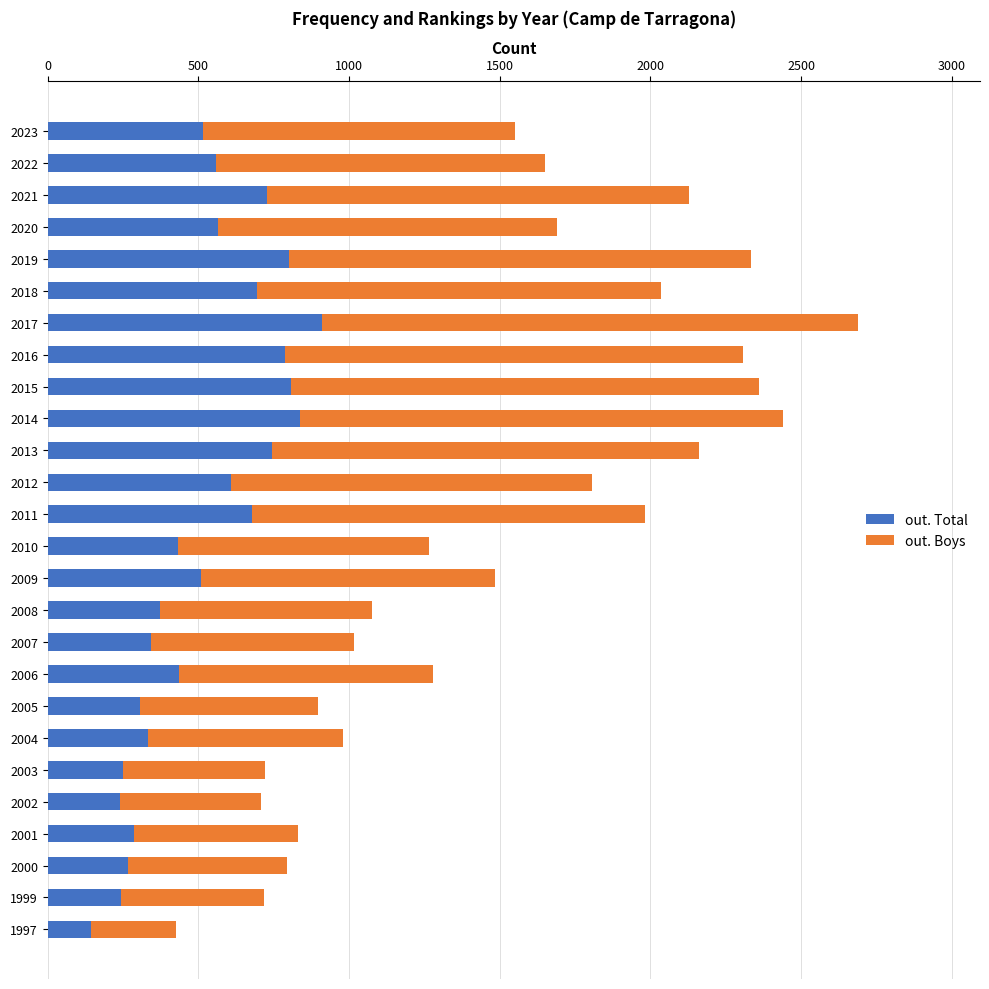

Is it true that out. Total equals 806 at 2015?

True